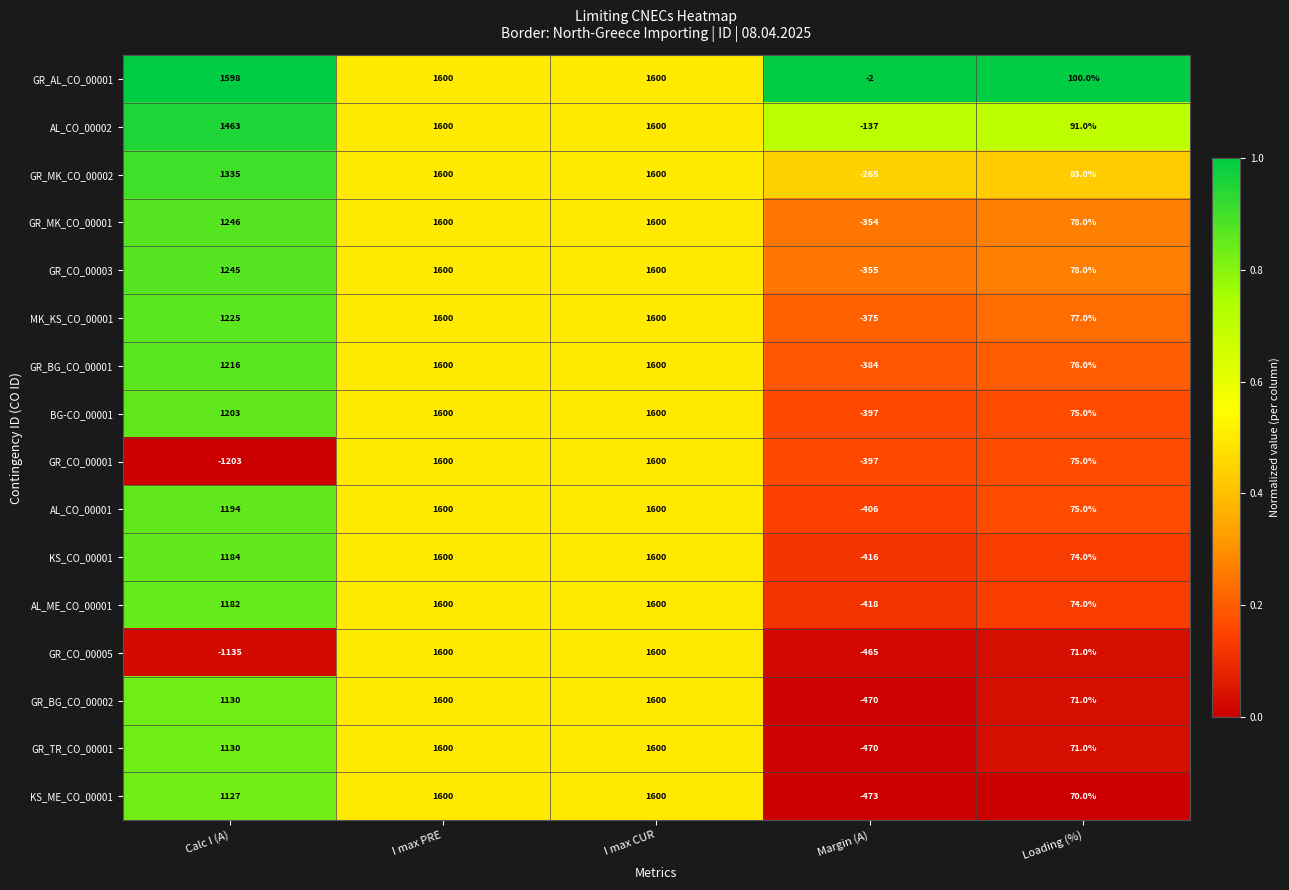

What is the difference between the second highest and second lowest values in the GR_AL_CO_00001 series?

1500